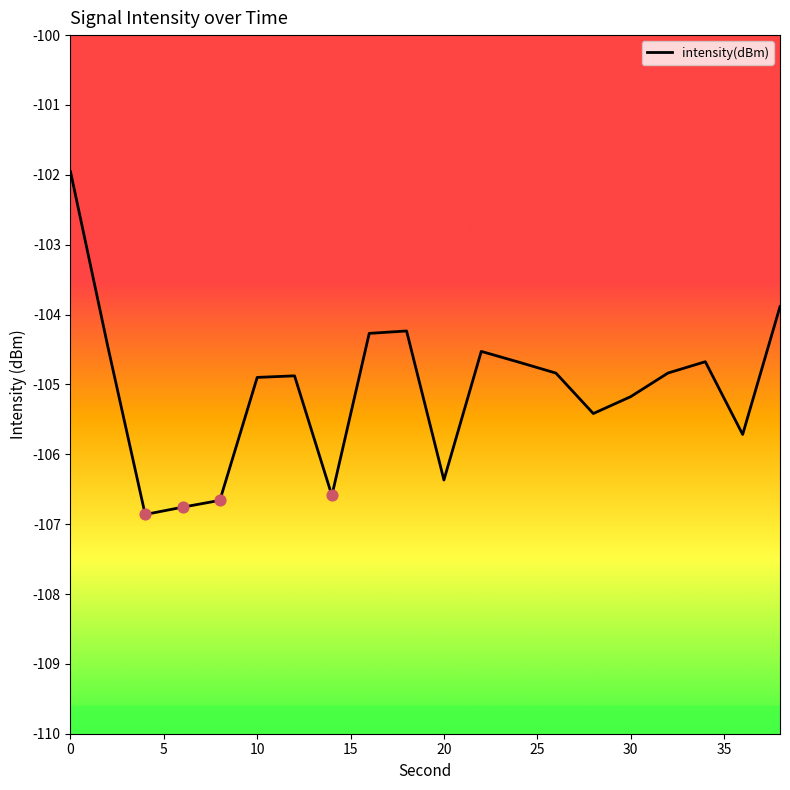

What is the smallest value displayed?

-106.9